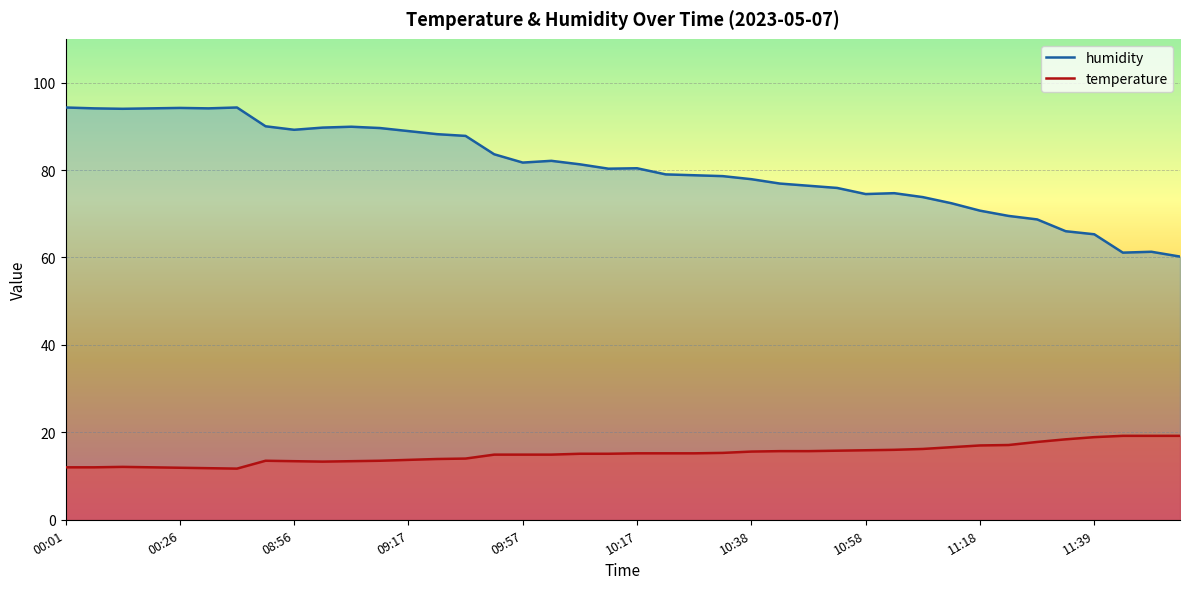

What is the sum of the humidity values at 11:03 and 10:58?

149.2